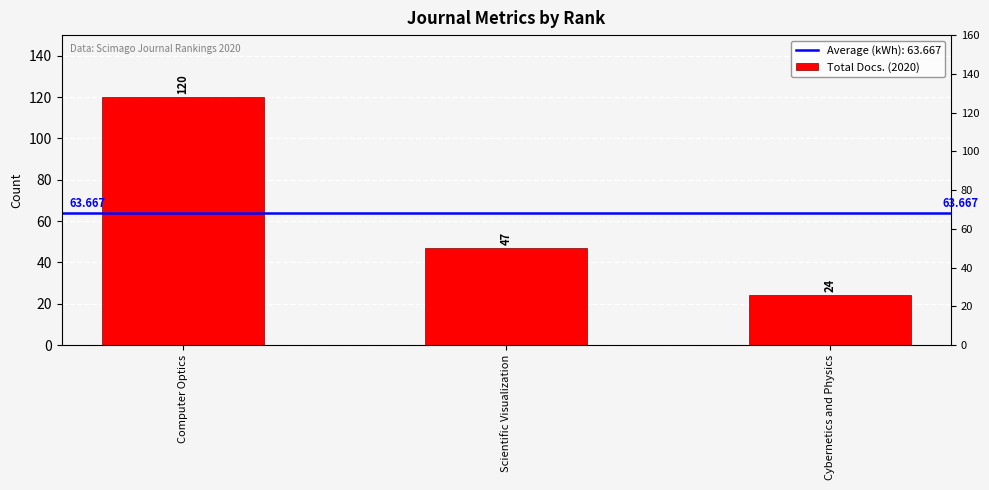

What is the sum of all values?

191